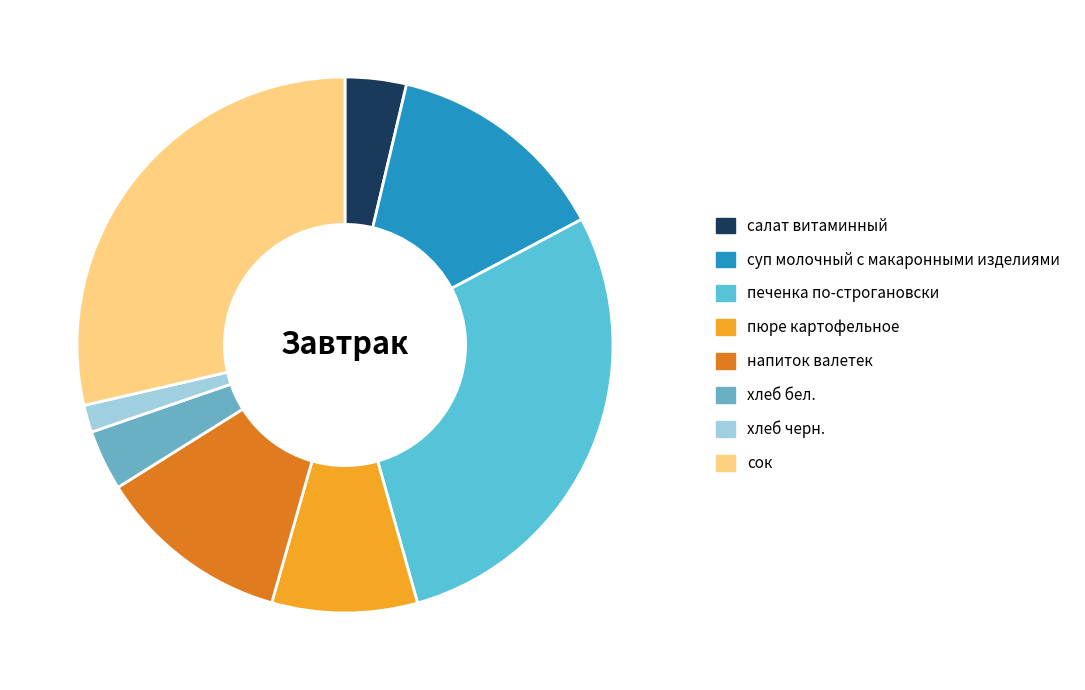

What is the largest slice in the pie chart?

сок